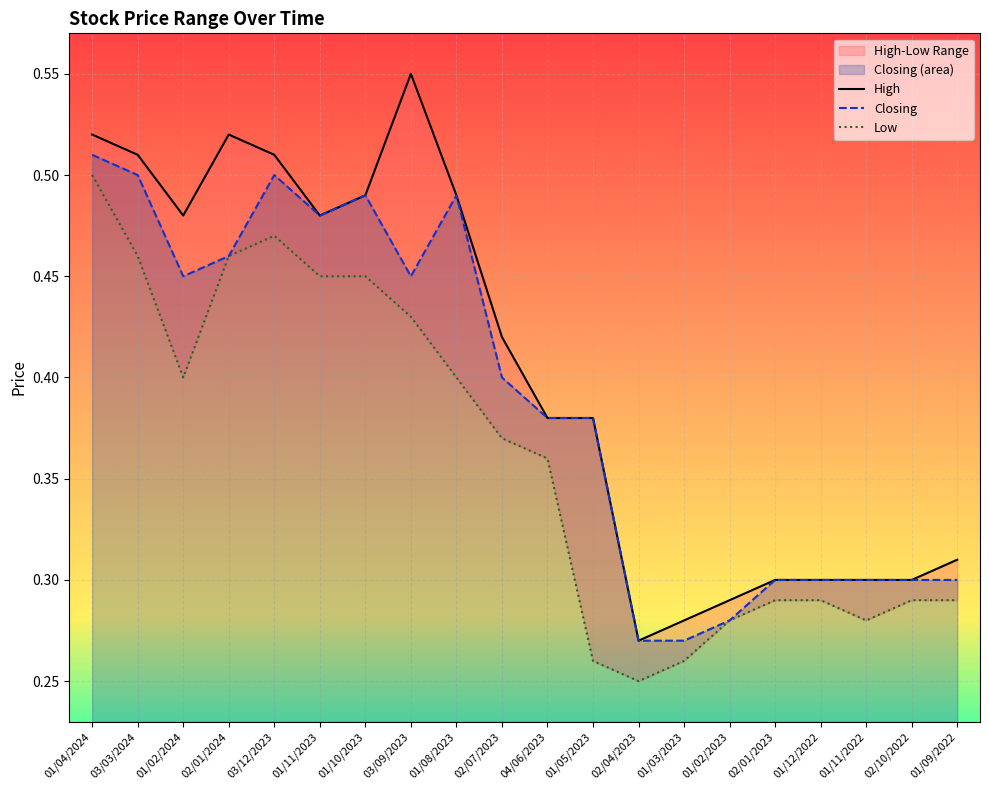

Which category has the highest value in the Closing series?

01/04/2024